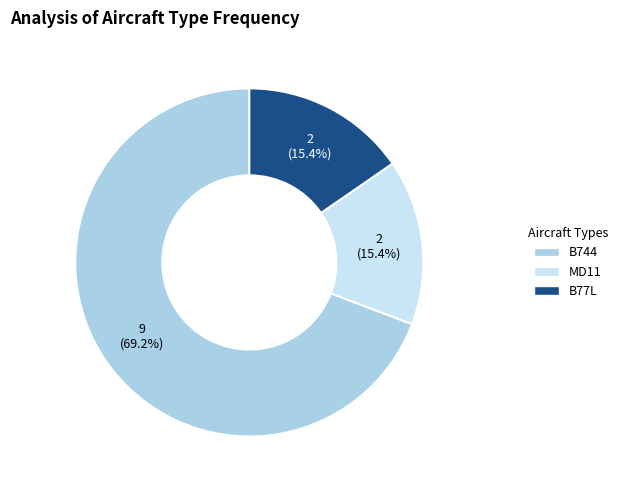

Which slice is the largest?

B744